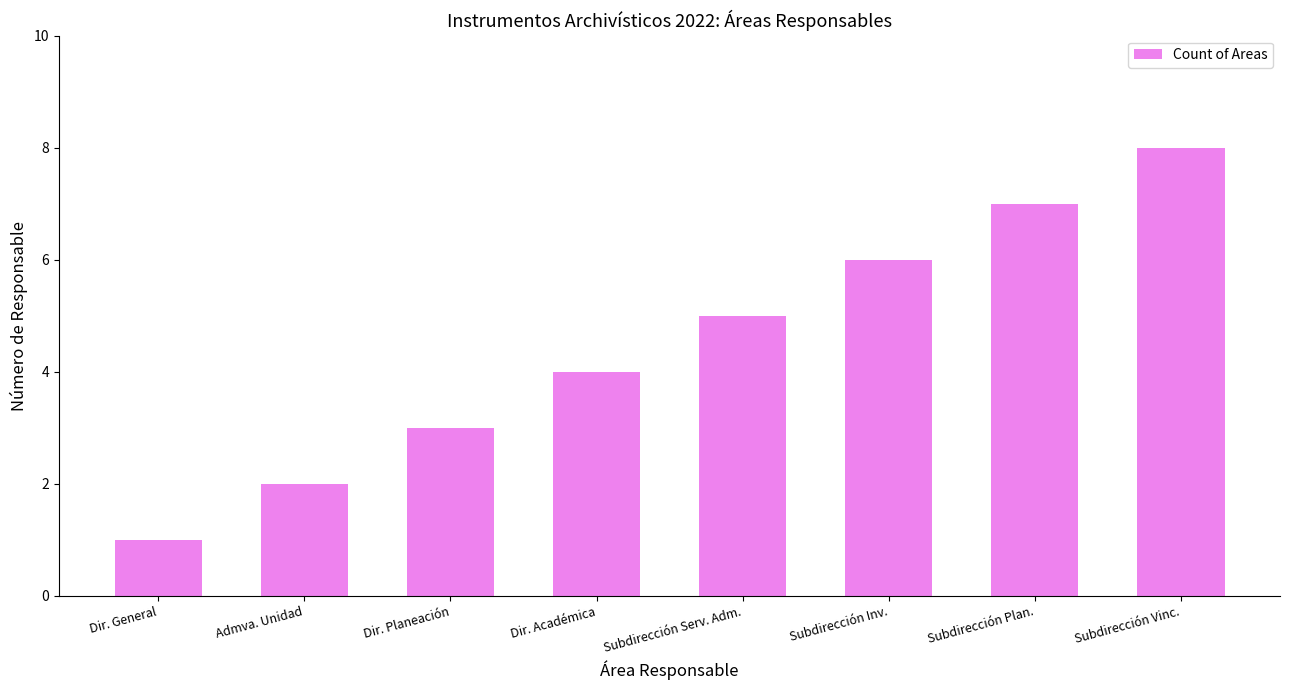

What is the label of the 2nd bar from the left?

Admva. Unidad